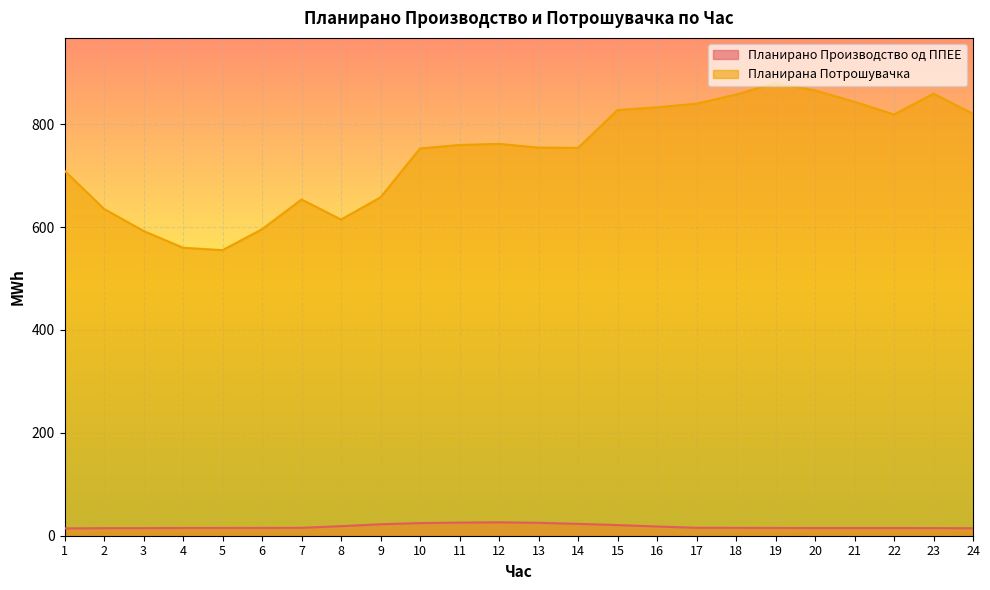

How many lines are shown in the chart?

2